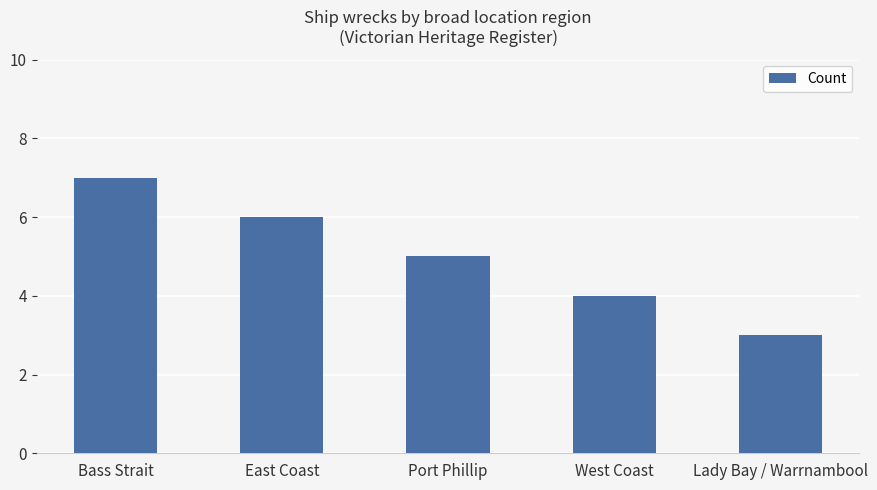

Are the bars horizontal?

No